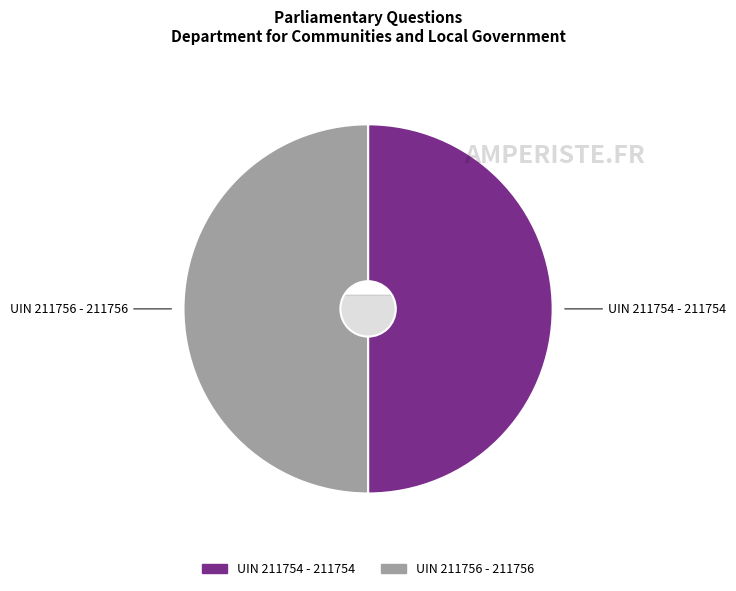

Which slice represents more than half of the pie?

211756